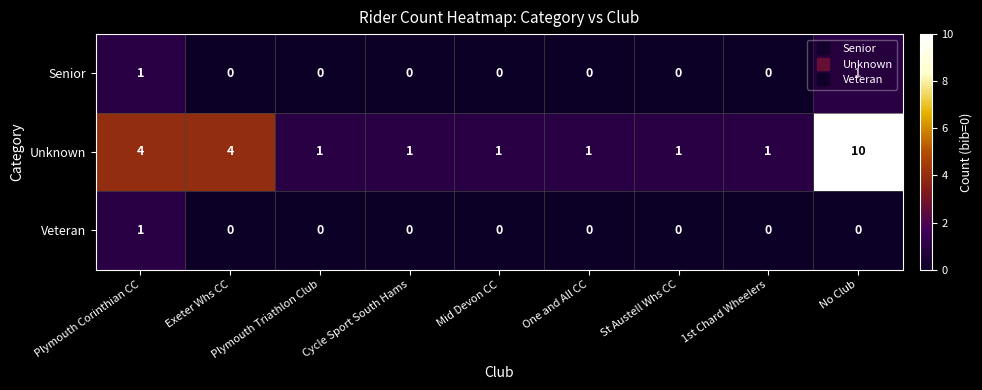

What is the difference between the highest and lowest values at St Austell Whs CC?

1